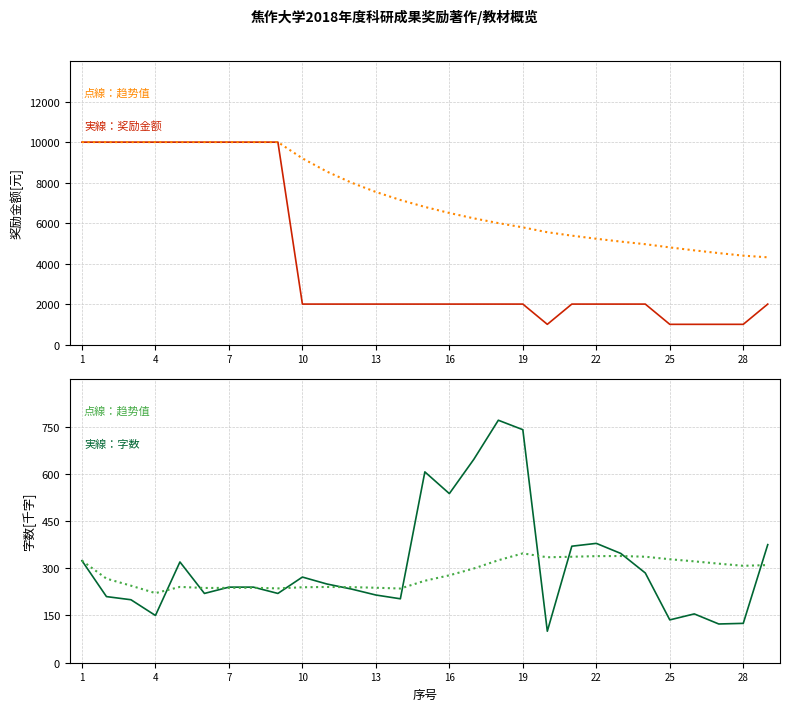

What is the value of the 実線：奖励金额 point at the 8th from the left?

10000.0